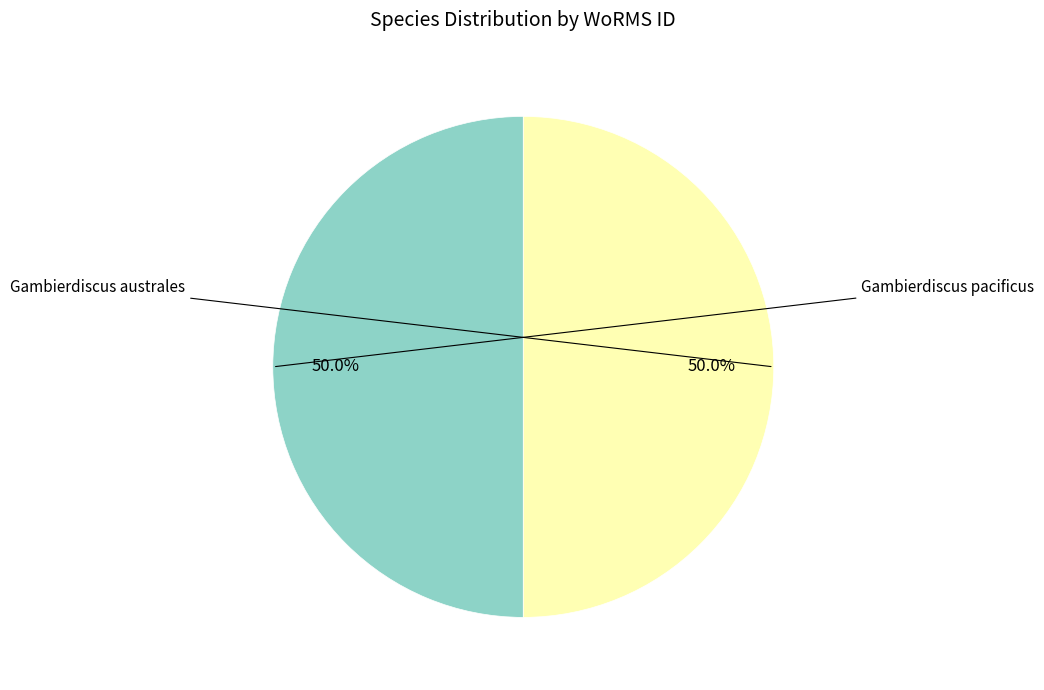

To the nearest percent, what is the combined percentage of Gambierdiscus australes and Gambierdiscus pacificus?

100%